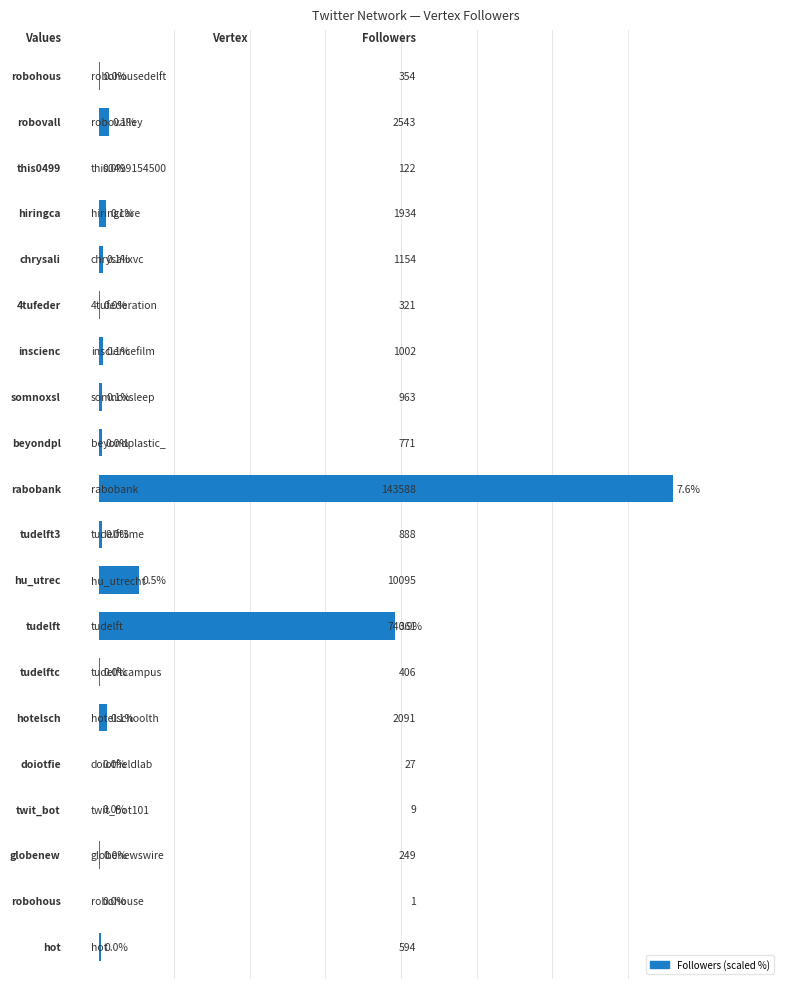

Are the bars horizontal?

Yes